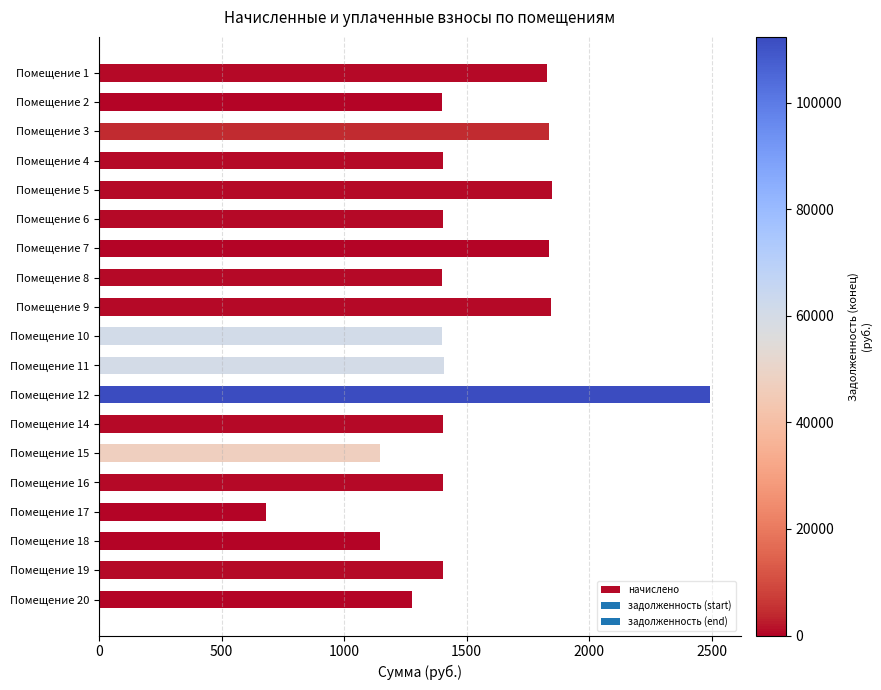

What is the value of the 18th bar from the top?

1401.8